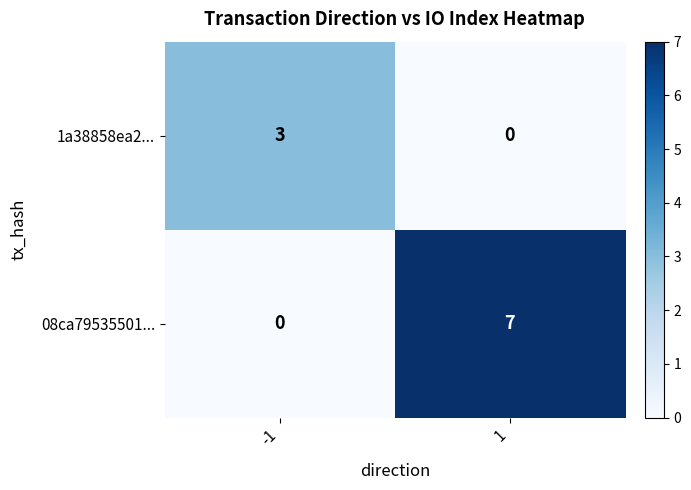

What is the greatest value displayed?

7